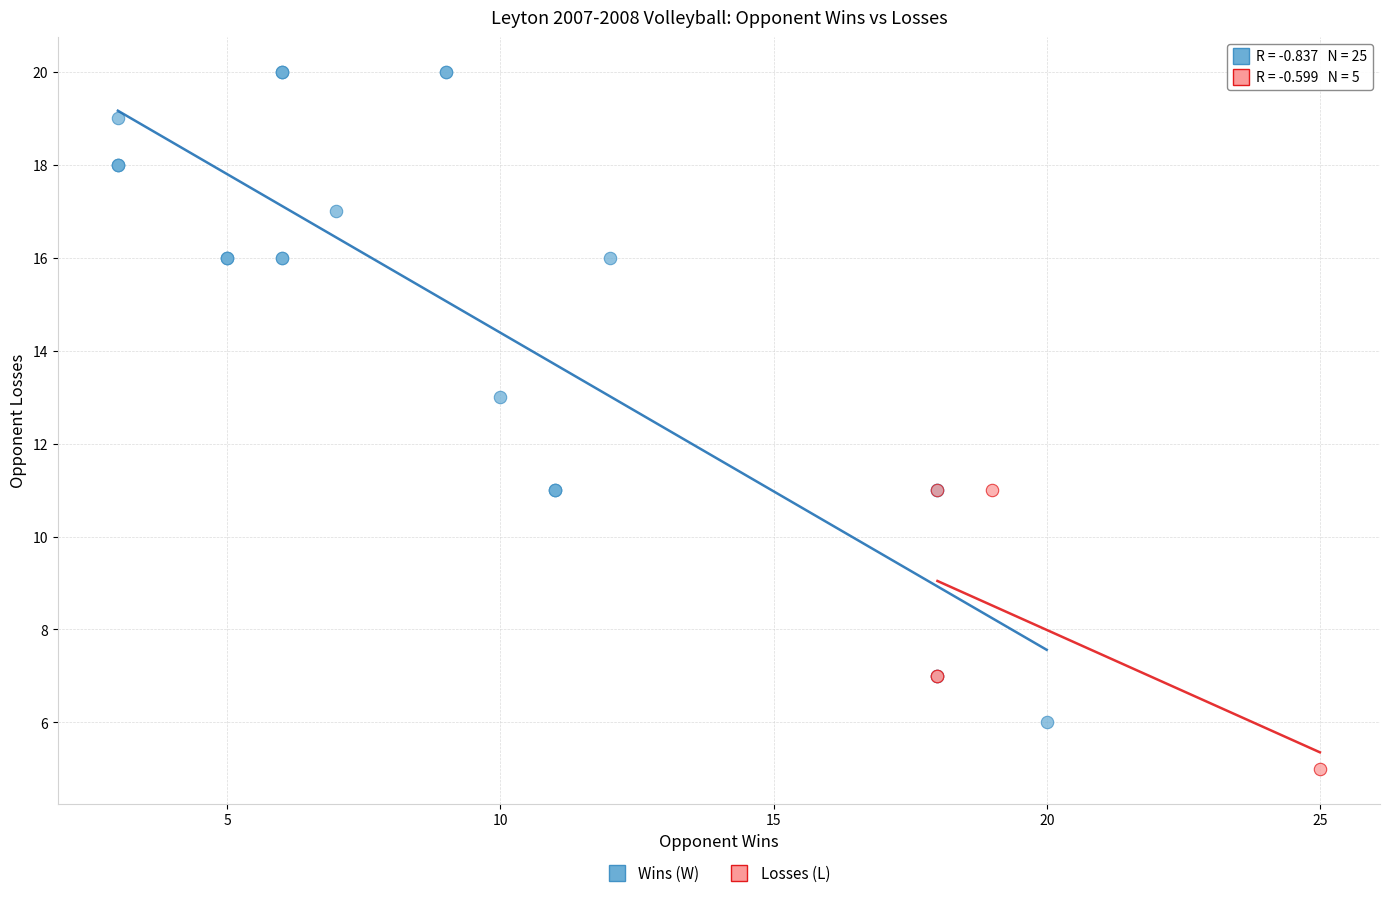

Which series has the largest Y range (max minus min)?

Wins (W)